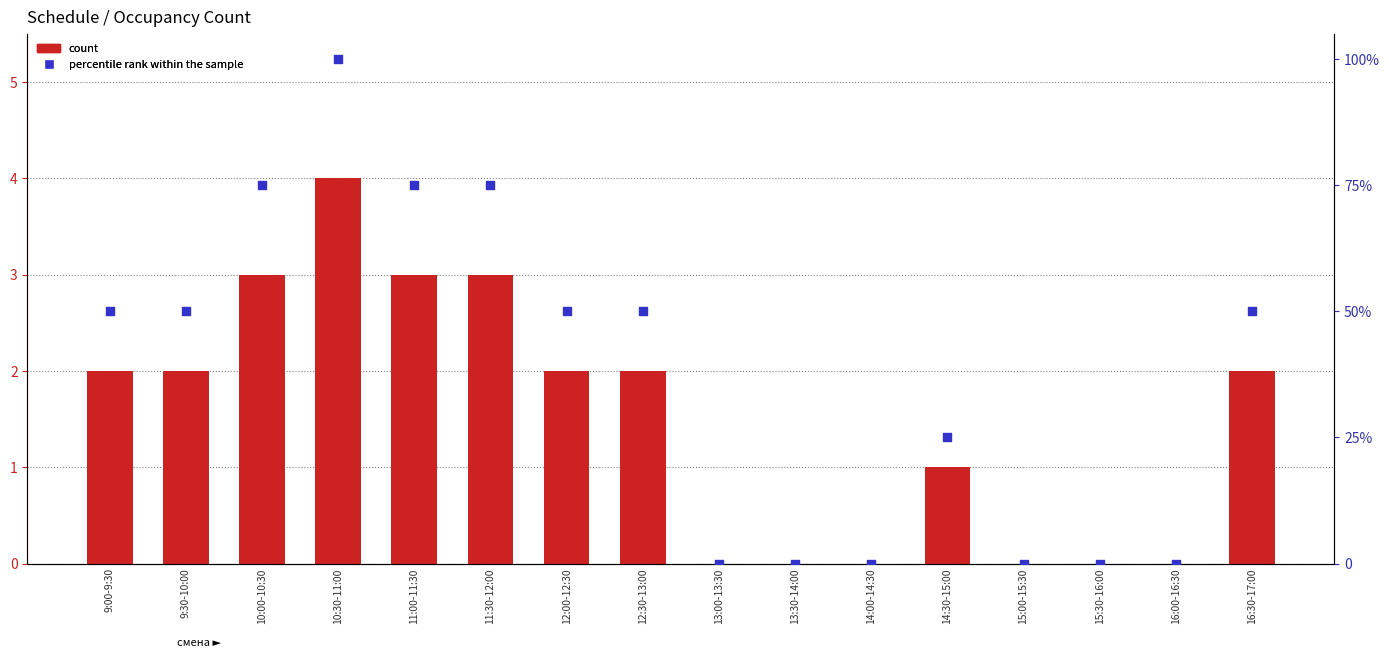

Which series contains the highest Y value?

percentile rank within the sample